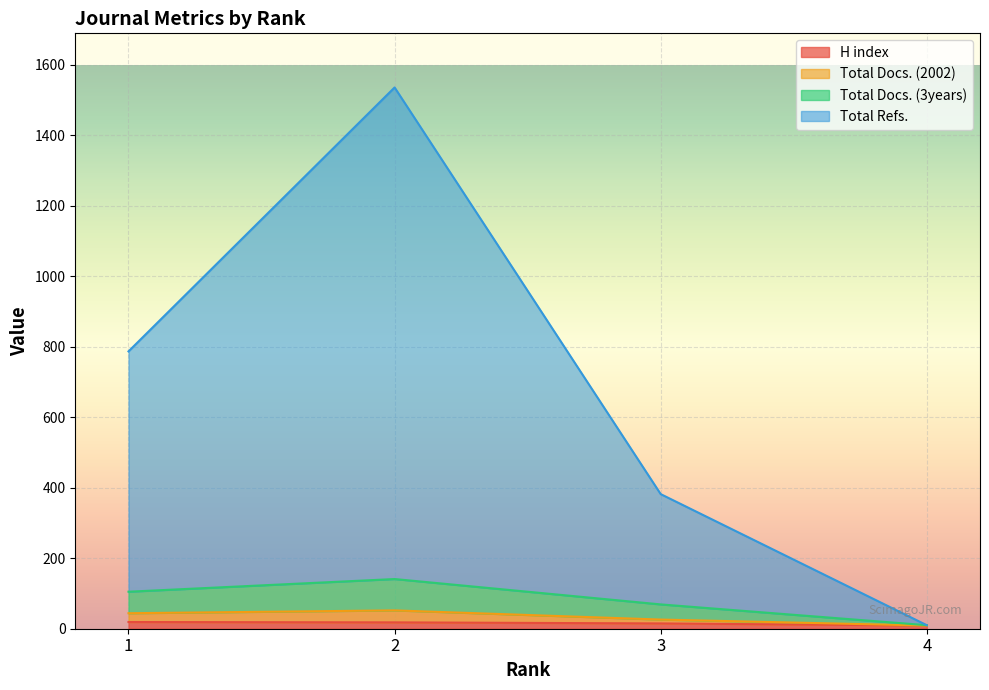

True or false: Total Docs. (2002) and Total Docs. (3years) cross at least once.

False